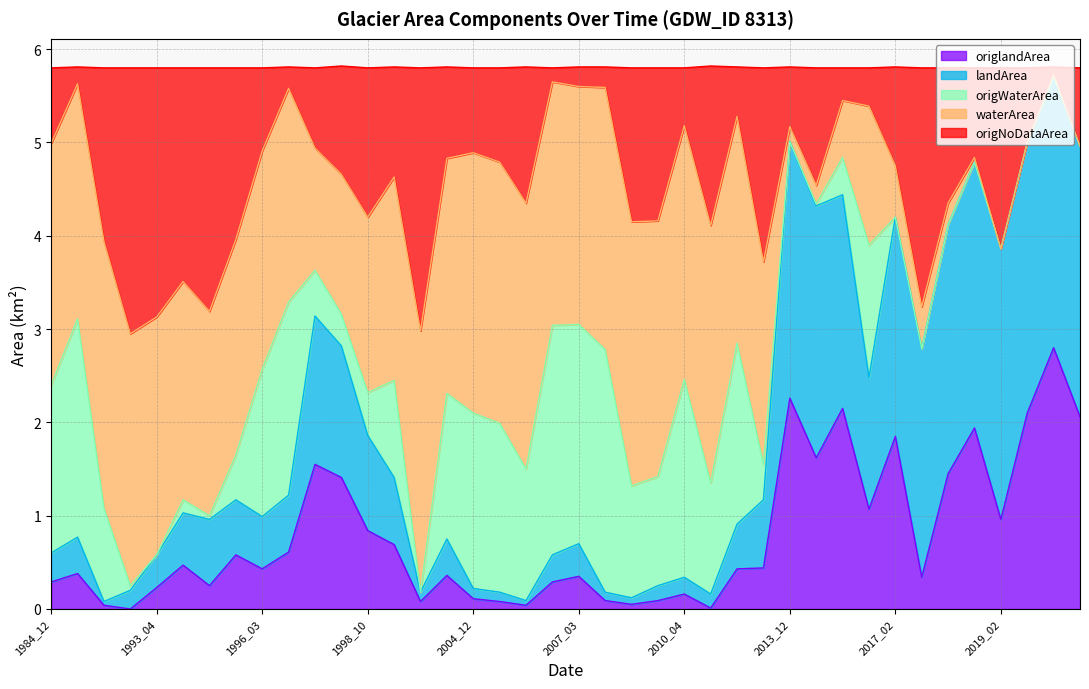

Is it true that landArea equals 1.5 at 1995_11?

False